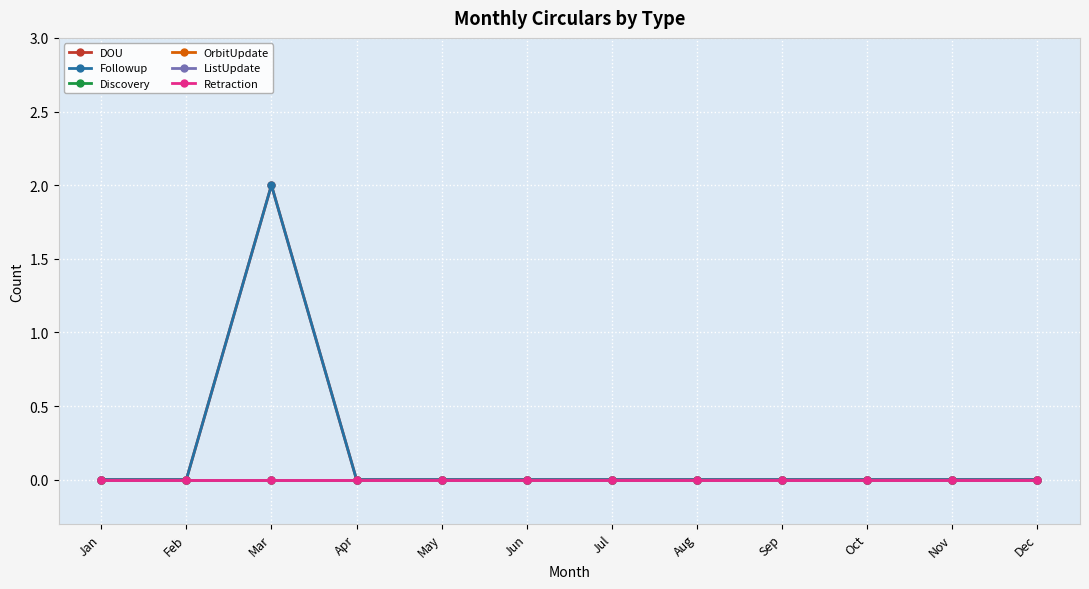

True or false: Retraction and DOU cross at least once.

False